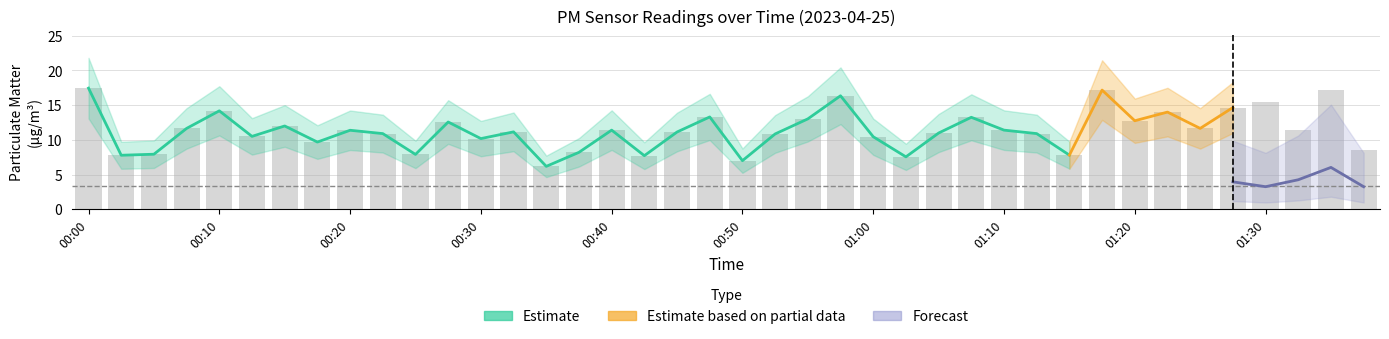

Which label corresponds to the largest value in the chart?

00:00